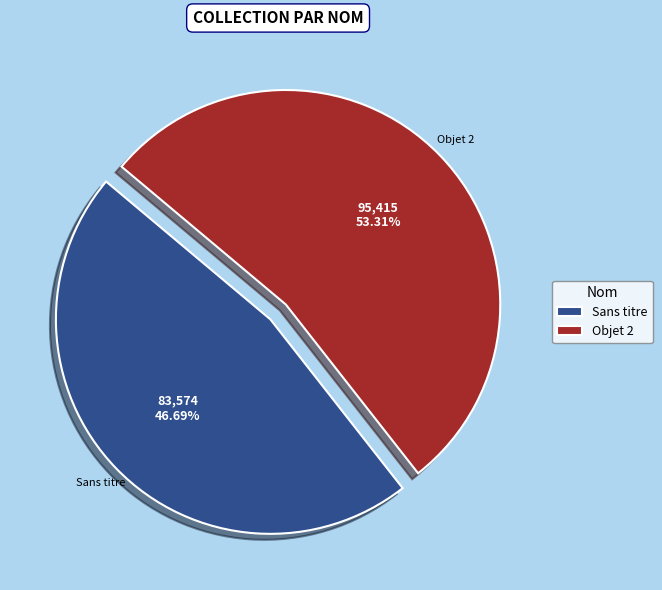

Combined, what portion of the pie is Sans titre and Objet 2?

100.0%